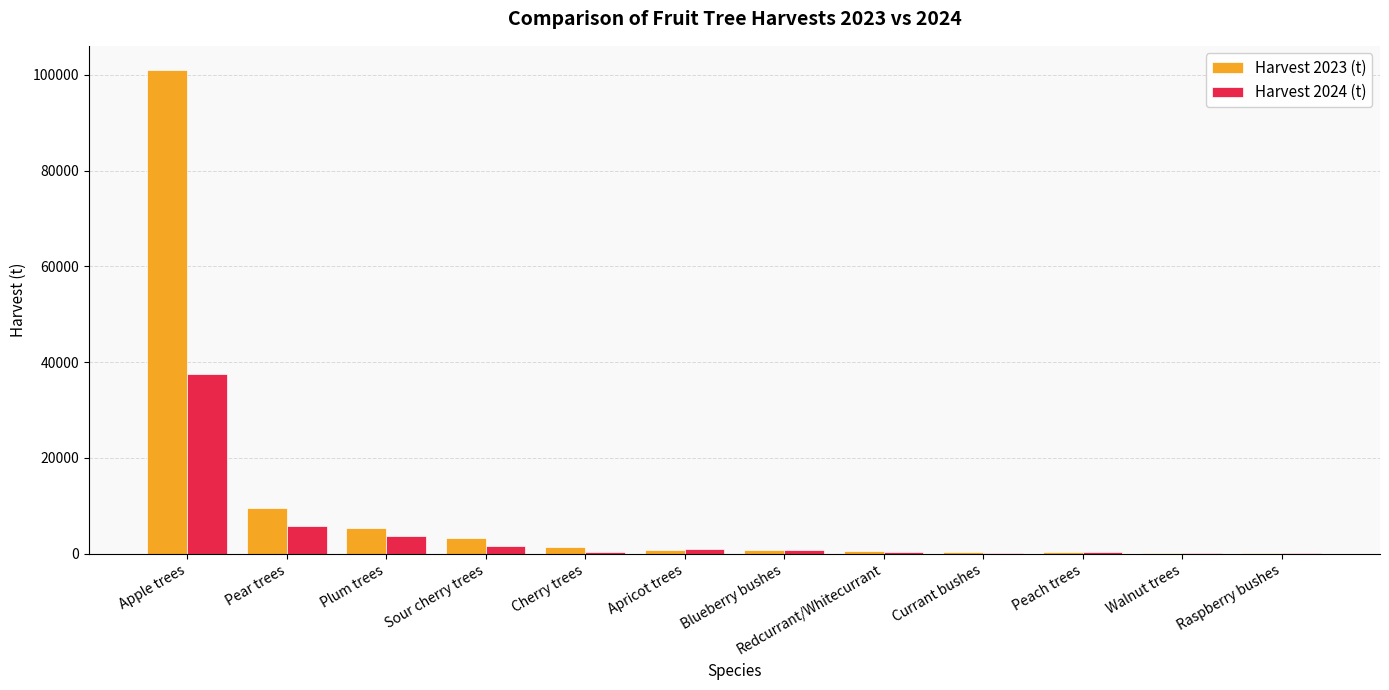

Is it true that Harvest 2023 (t) equals 602.0 at Redcurrant/Whitecurrant?

True